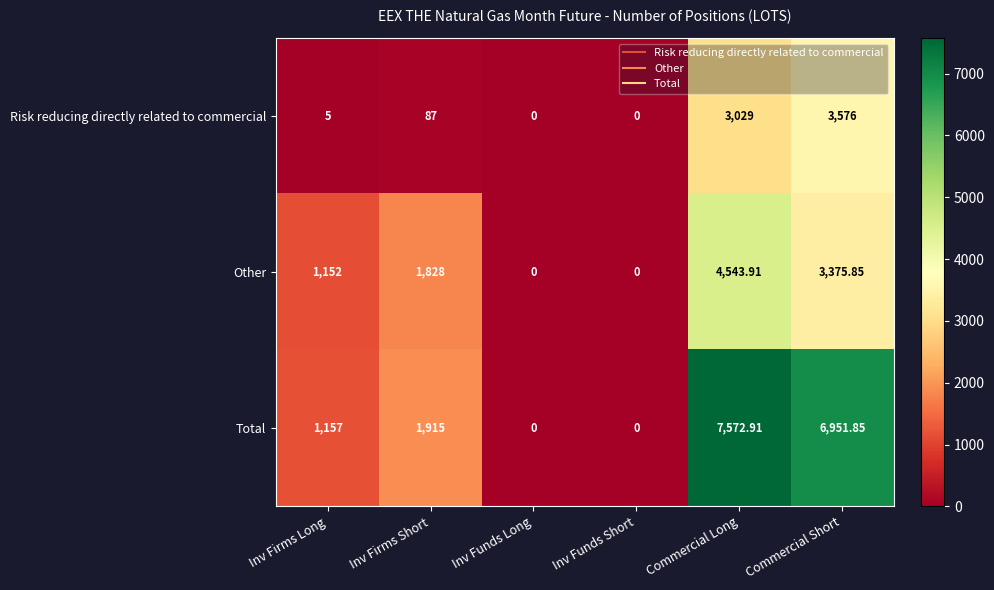

Which category has the highest value in the Total series?

Commercial Long